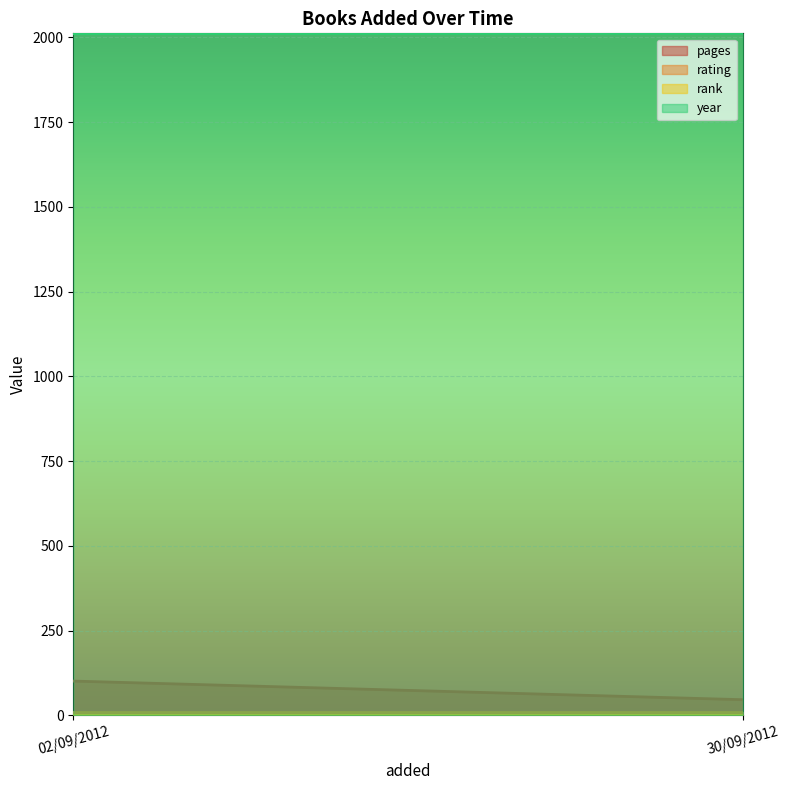

At how many categories does at least one series exceed 1785?

2